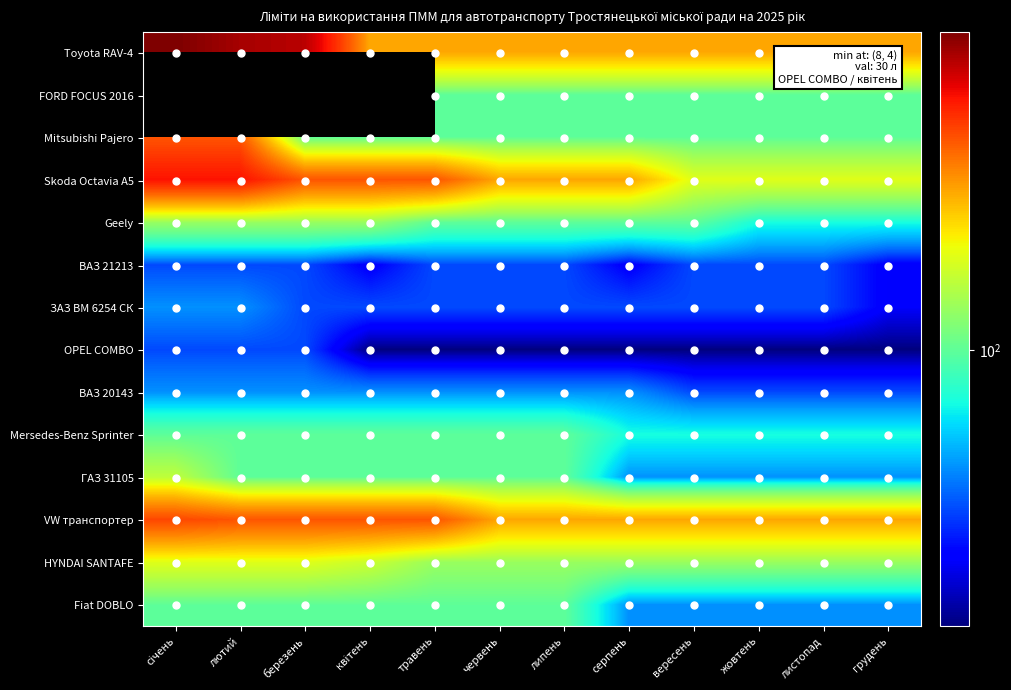

At which category is the sum across all series the highest?

травень